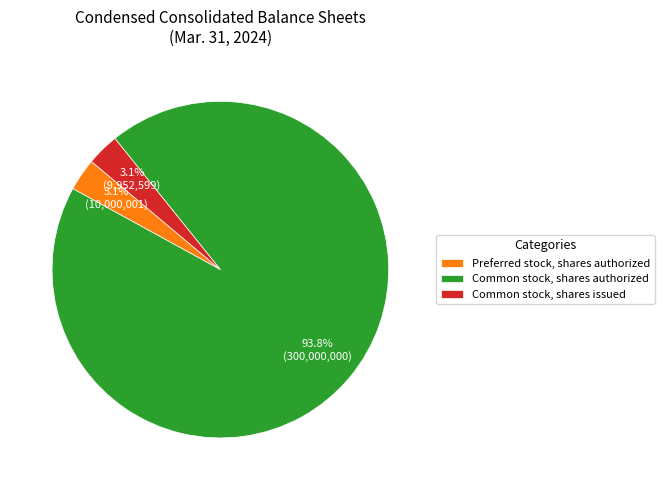

Which has a higher value, Preferred stock, shares authorized or Common stock, shares authorized?

Common stock, shares authorized